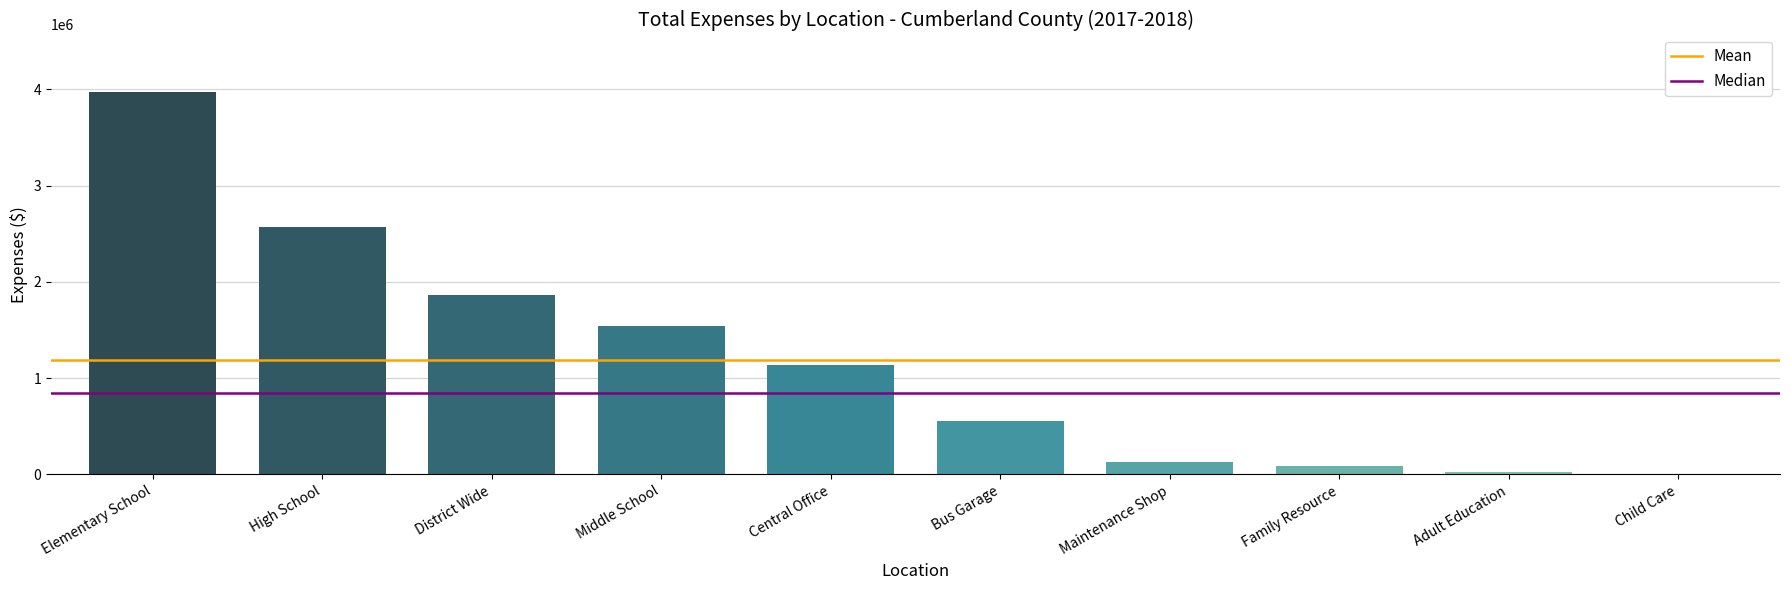

How many distinct data groups are displayed?

2